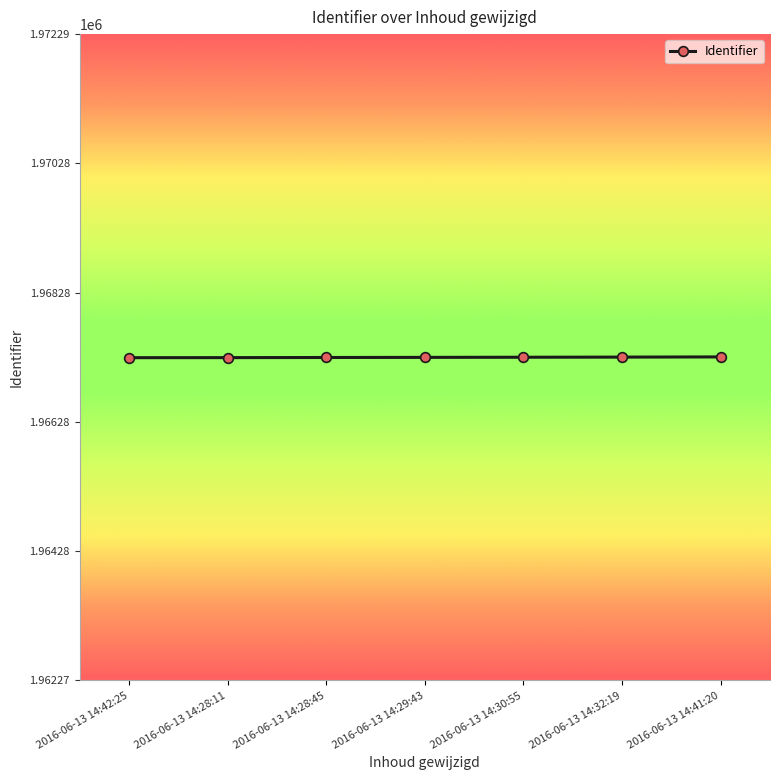

Does the chart display data point markers on the line(s)?

Yes